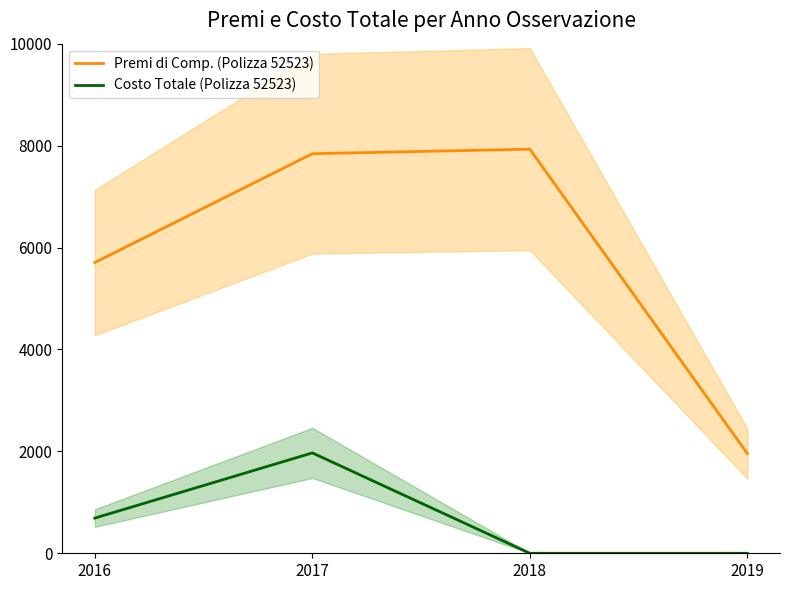

What is the maximum value shown in the chart?

7929.5